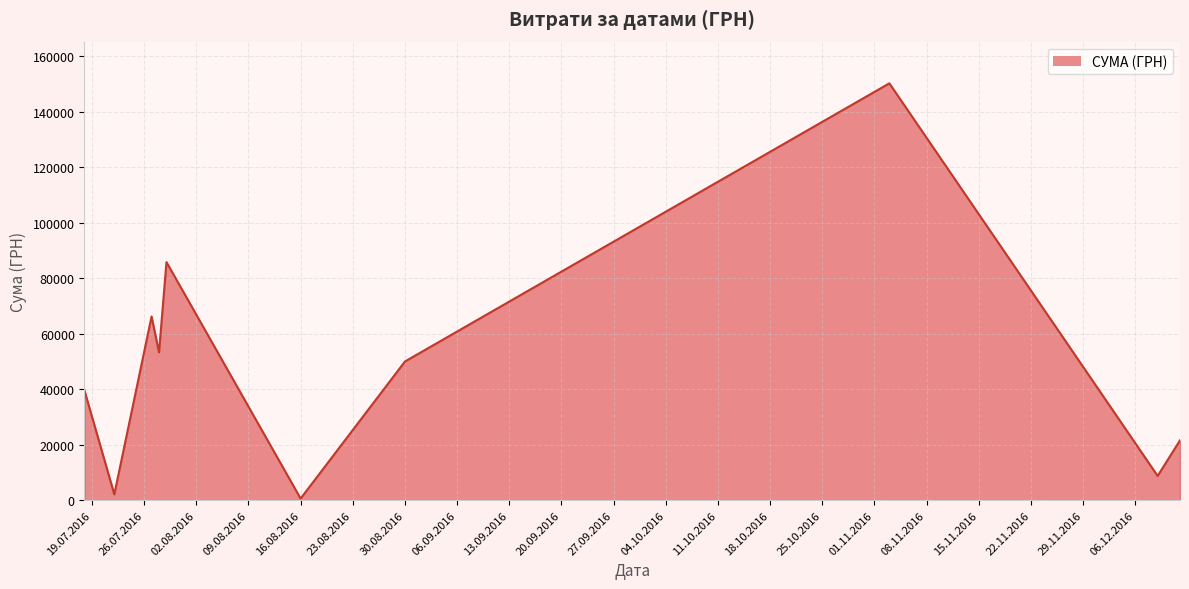

True or false: the data has more than 0 interior local peaks.

True